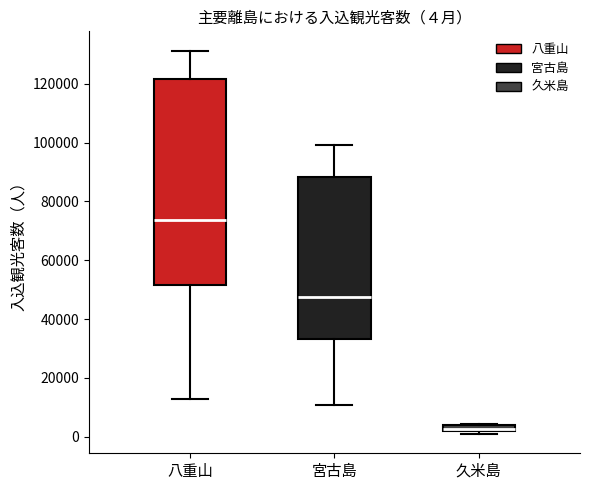

Comparing the boxes themselves (not the whiskers), which one is the tallest?

八重山